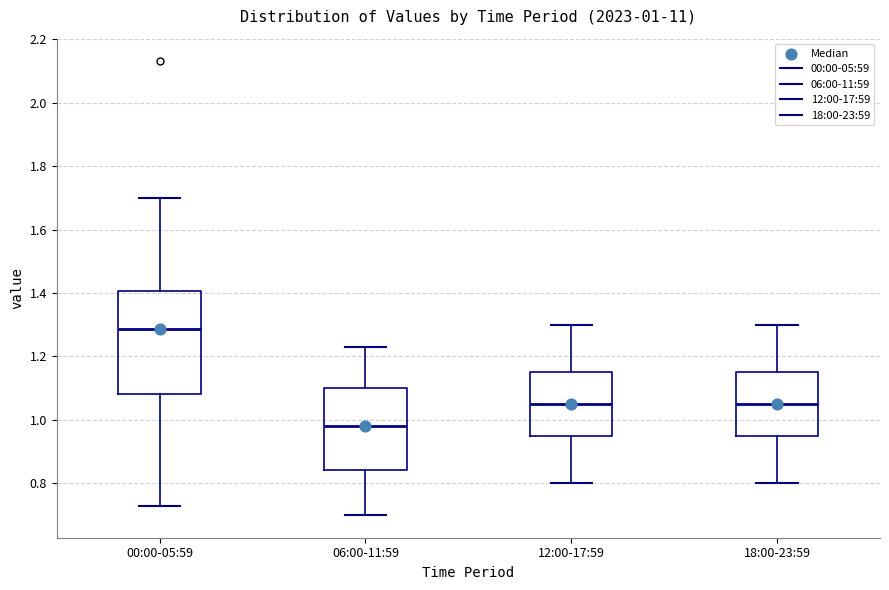

Comparing the boxes themselves (not the whiskers), which one is the tallest?

00:00-05:59